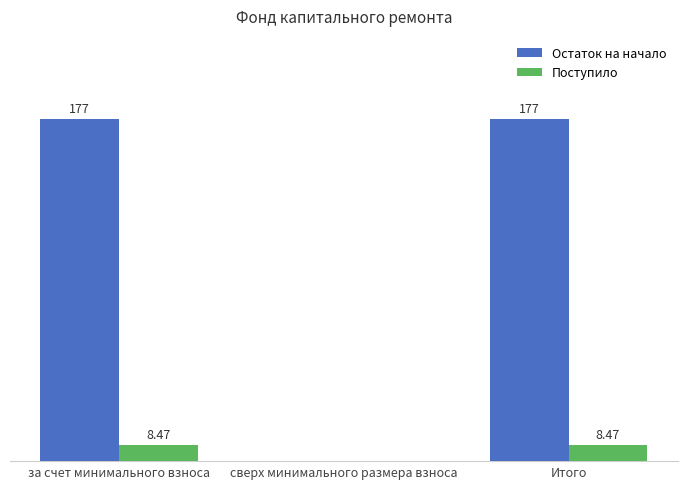

Between за счет минимального взноса and сверх минимального размера взноса, which series saw the biggest shift?

Остаток на начало